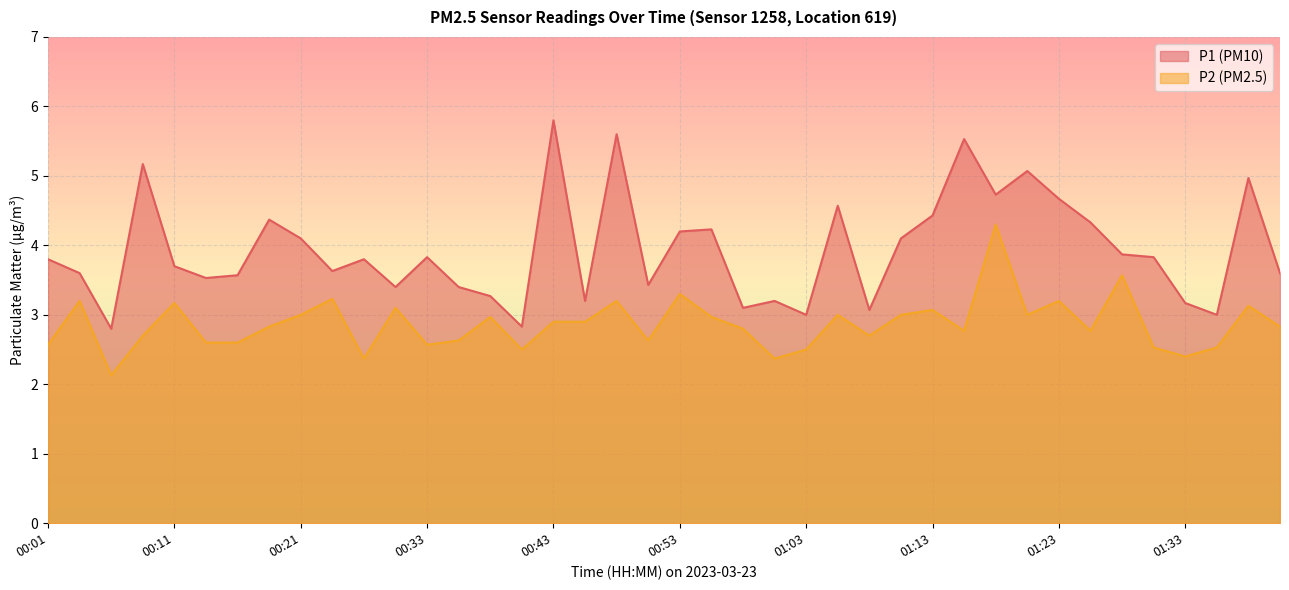

Between 01:13 and 01:38, which is larger?

01:38